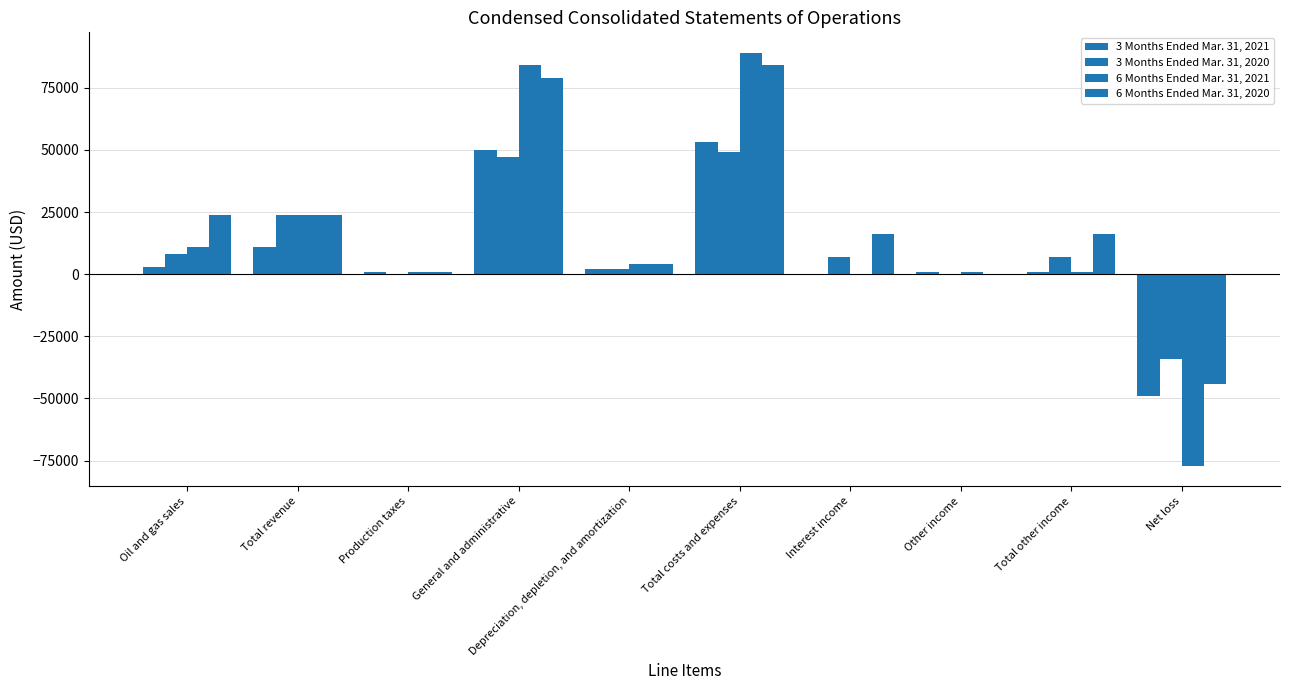

List the labels in order of 6 Months Ended Mar. 31, 2021 value, smallest first.

Net loss, Interest income, Production taxes, Other income, Total other income, Depreciation, depletion, and amortization, Oil and gas sales, Total revenue, General and administrative, Total costs and expenses